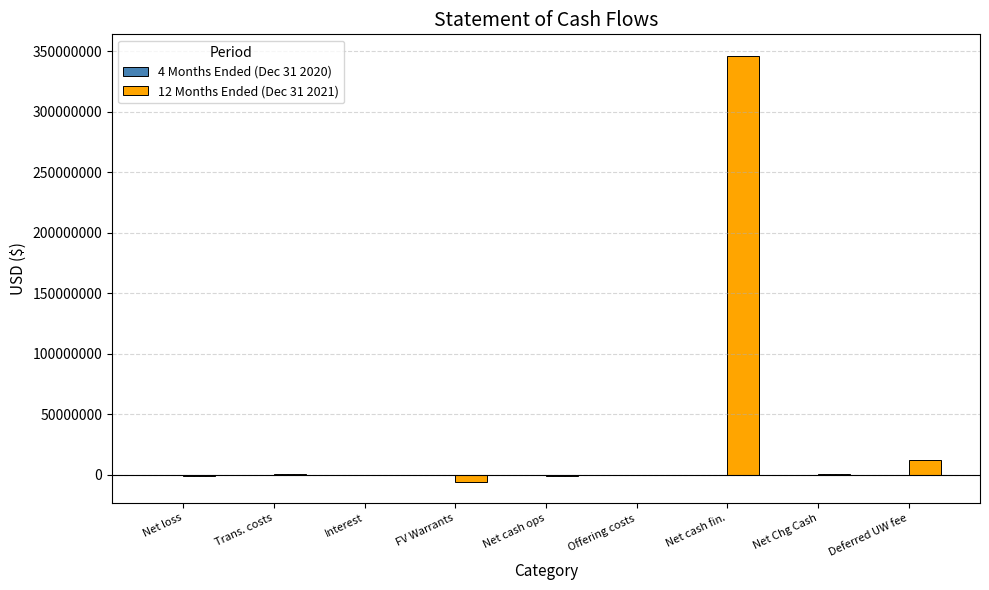

What is the maximum value shown in the chart?

346458511